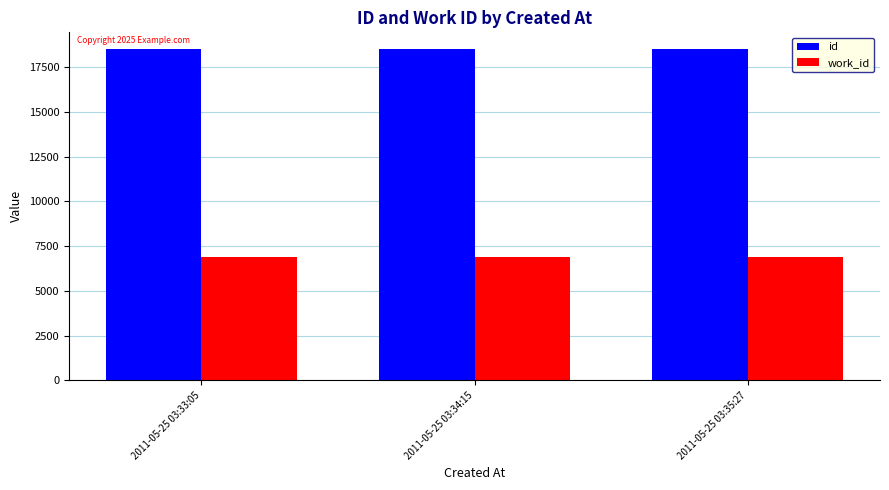

What is the greatest value displayed?

18522